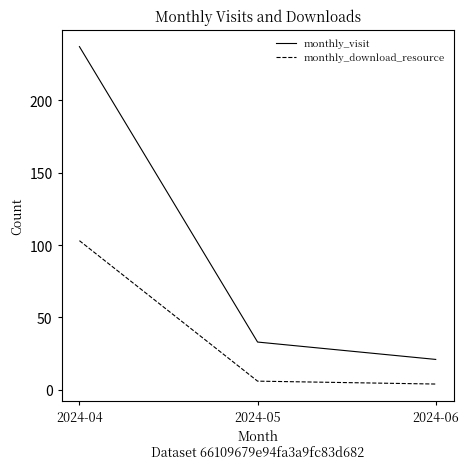

Reading right to left, what are all the values shown in this chart?

monthly_visit: 21	33	237
monthly_download_resource: 4	6	103